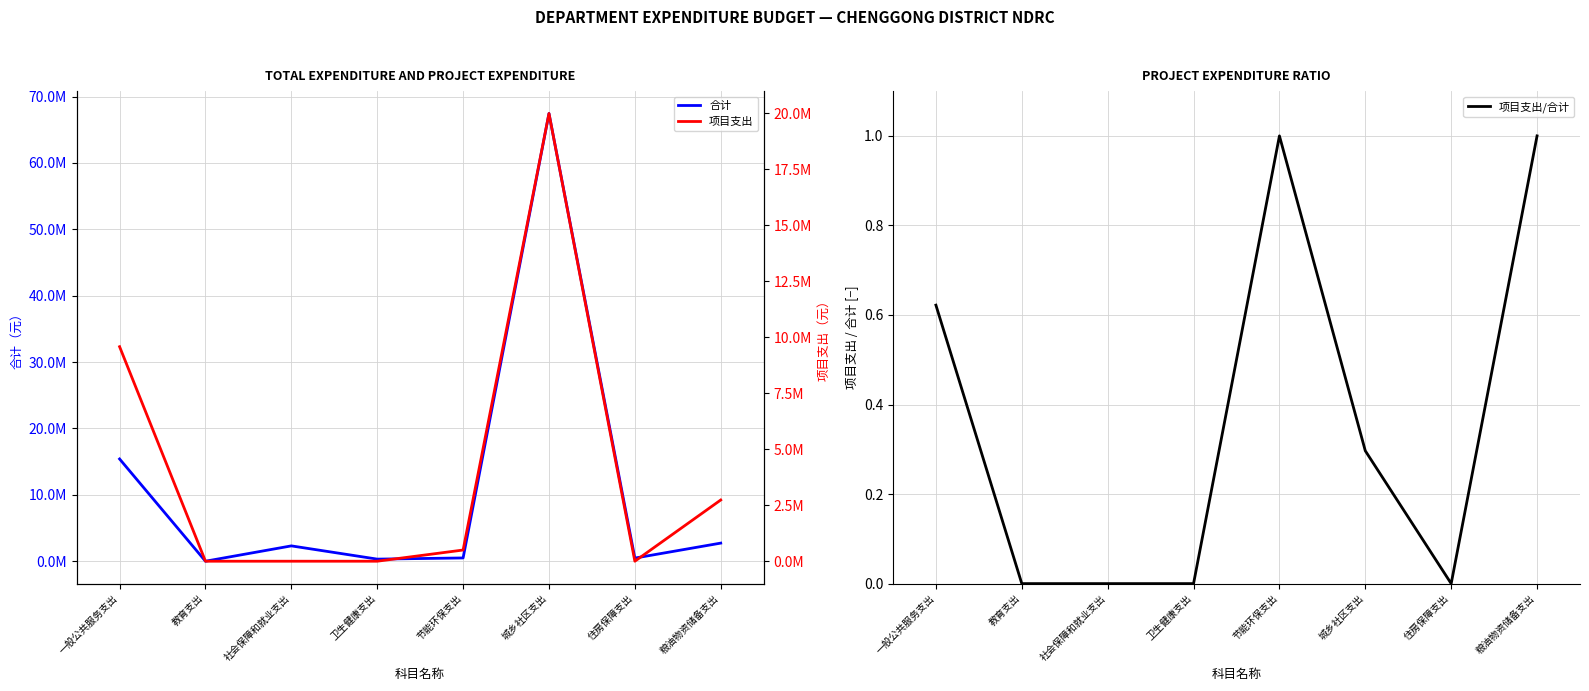

The value of 项目支出/合计 at 住房保障支出 is -0.4. True or false?

False